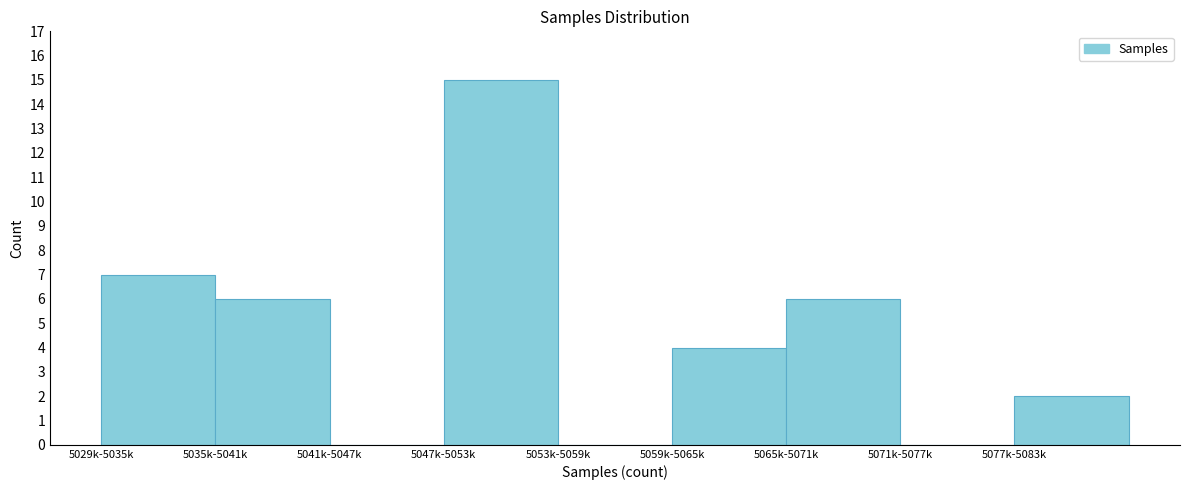

Reading left to right, transcribe all the data shown in this chart.

5029k-5035k=7	5035k-5041k=6	5041k-5047k=0	5047k-5053k=15	5053k-5059k=0	5059k-5065k=4	5065k-5071k=6	5071k-5077k=0	5077k-5083k=2